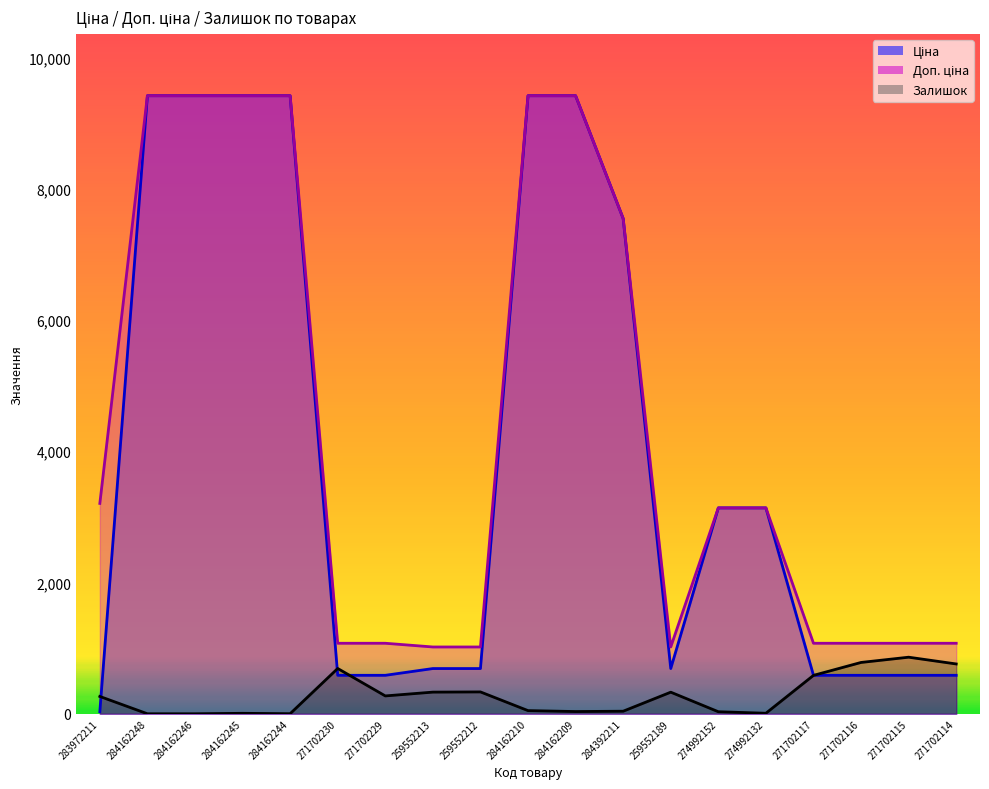

What is the sum of the Доп. ціна values at 271702117 and 271702230?

2148.9